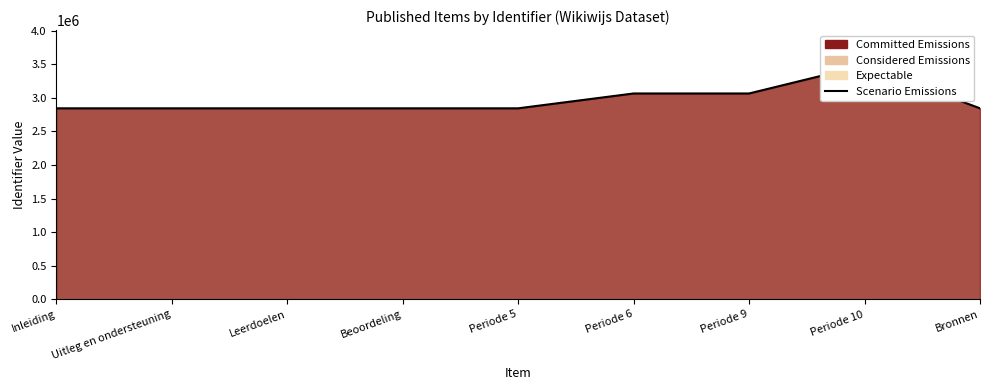

Where is the first local minimum?

Uitleg en ondersteuning